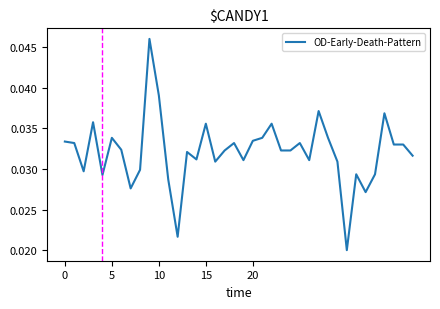

The chart shows a value of 0.1 at 15. True or false?

False